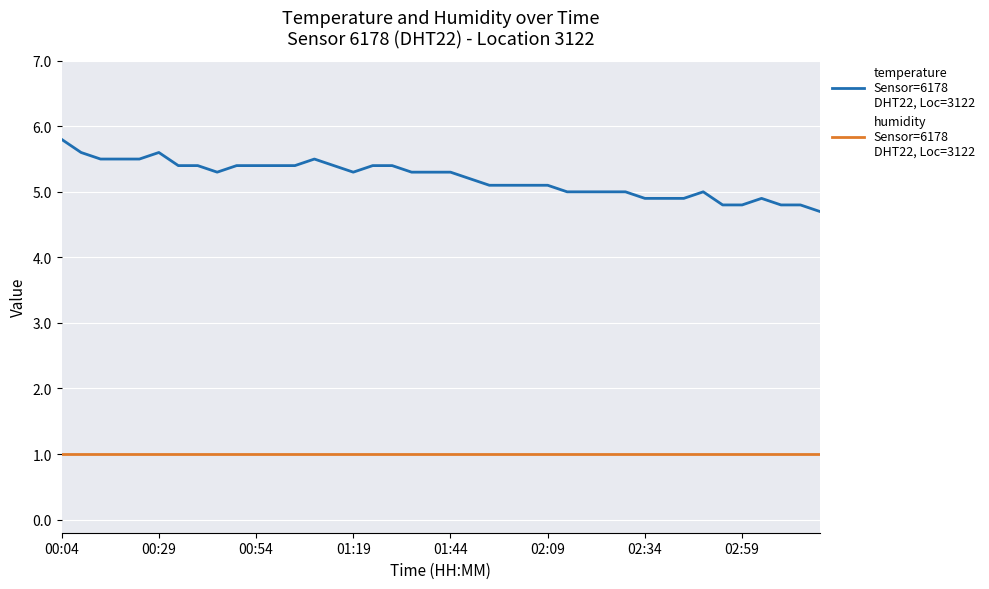

What is the minimum value shown in the chart?

1.0